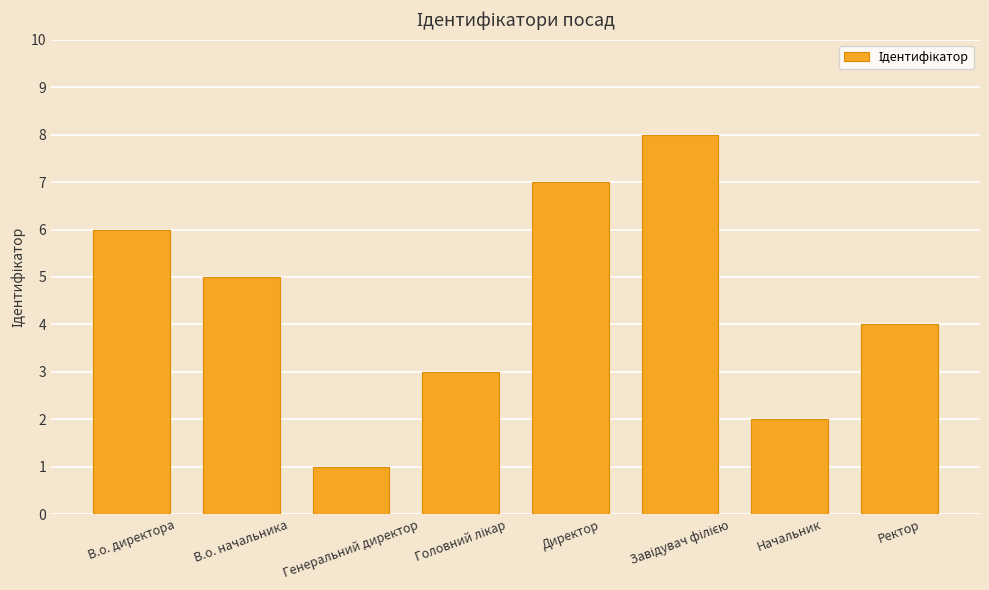

What is the difference between the maximum and minimum values?

7